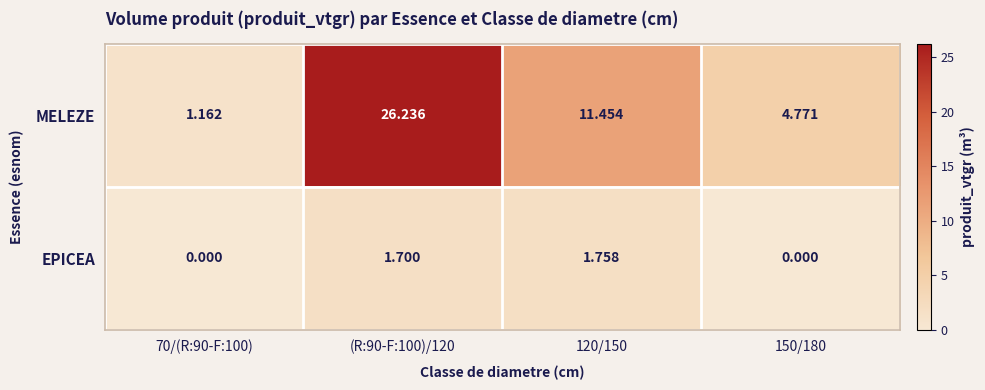

Rank the series by their average value, from lowest to highest.

EPICEA, MELEZE